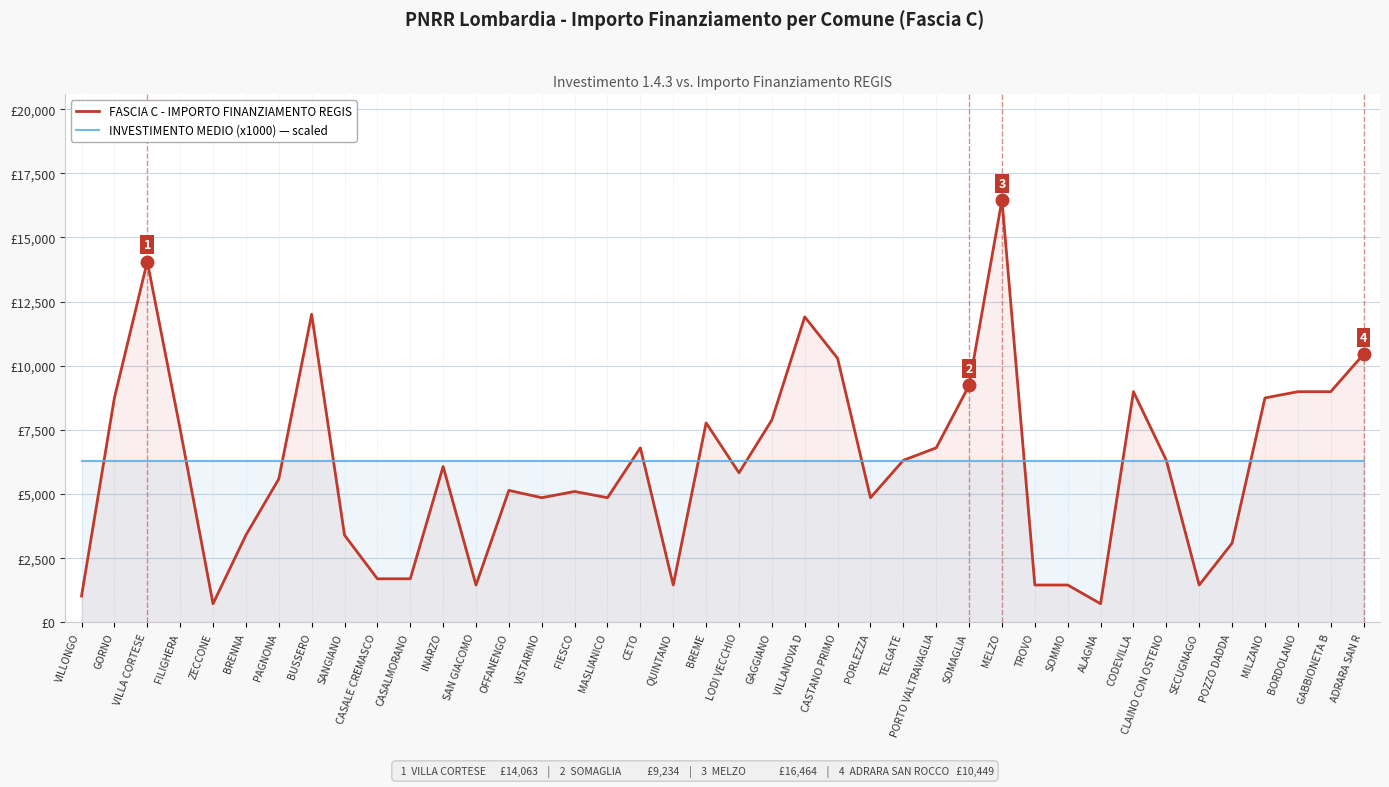

True or false: INVESTIMENTO MEDIO (x1000) — scaled and FASCIA C - IMPORTO FINANZIAMENTO REGIS cross at least once.

True